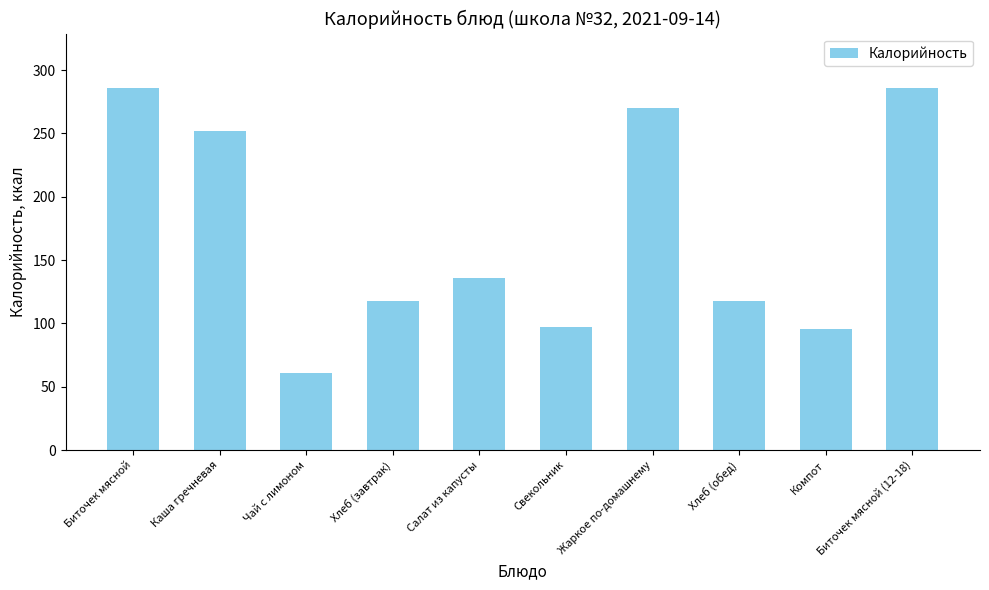

What is the change in value from Свекольник to Жаркое по-домашнему?

+173